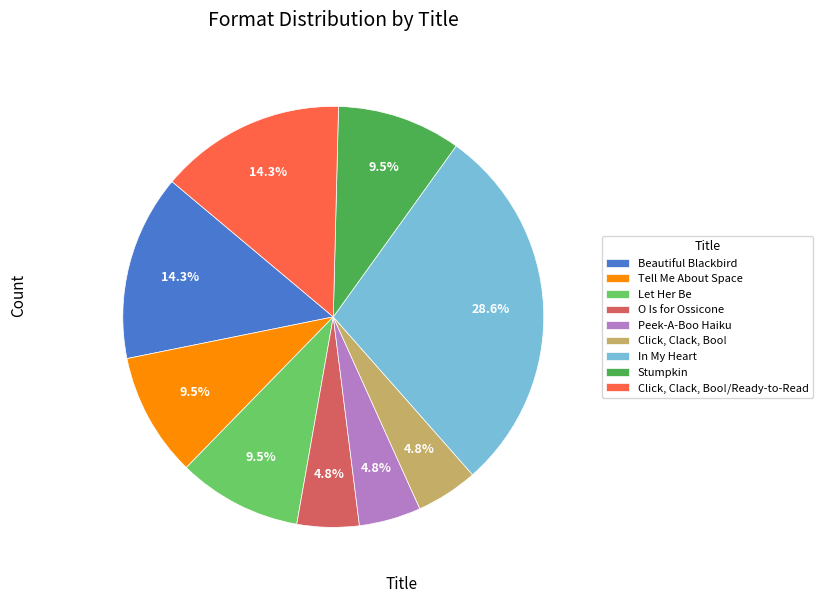

Does Let Her Be account for over 50% of the chart?

No